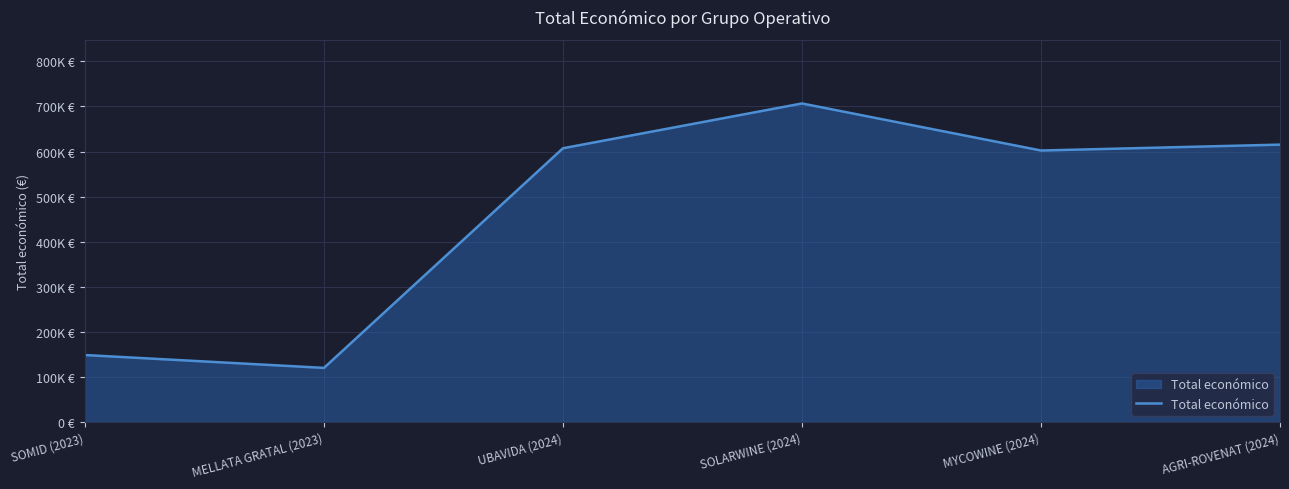

Does the chart have visible grid lines?

Yes